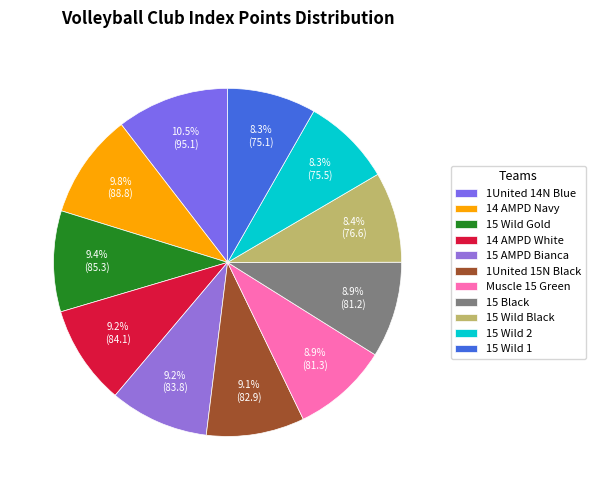

How many slices are in this pie chart?

11